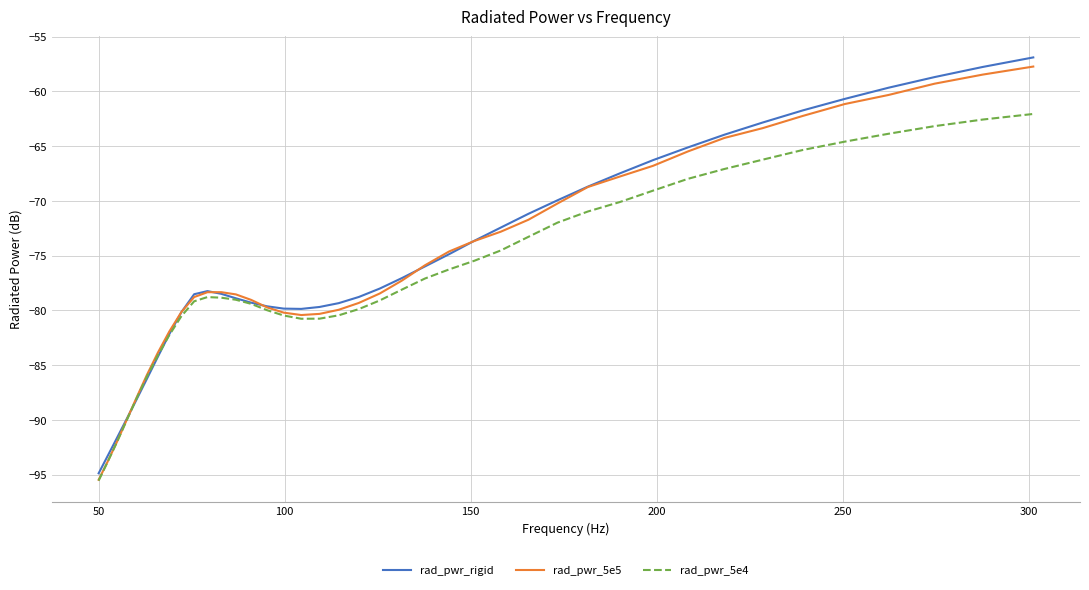

Which series has the widest spread of values?

rad_pwr_rigid